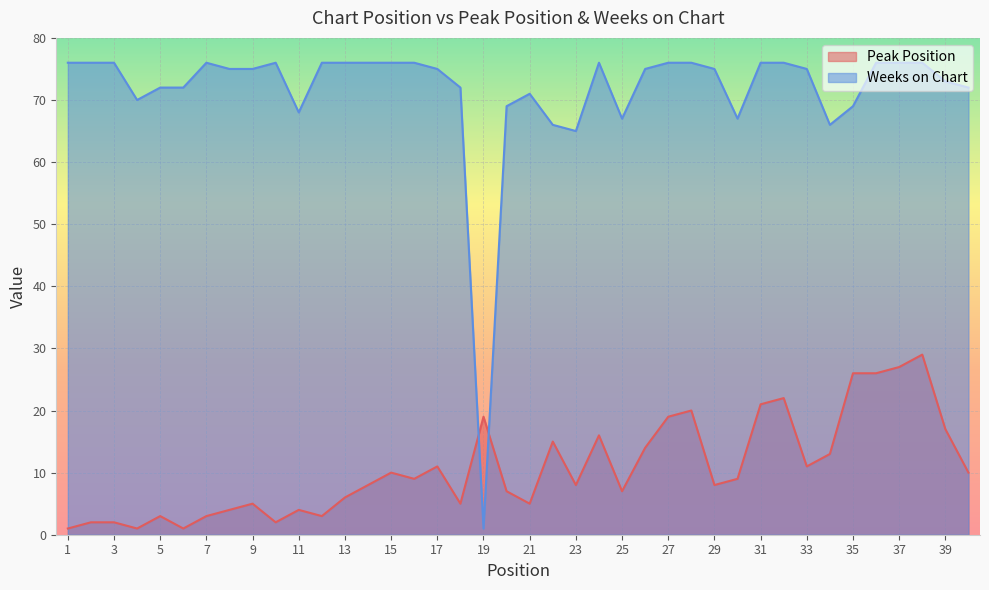

At which category is the sum across all series the highest?

38